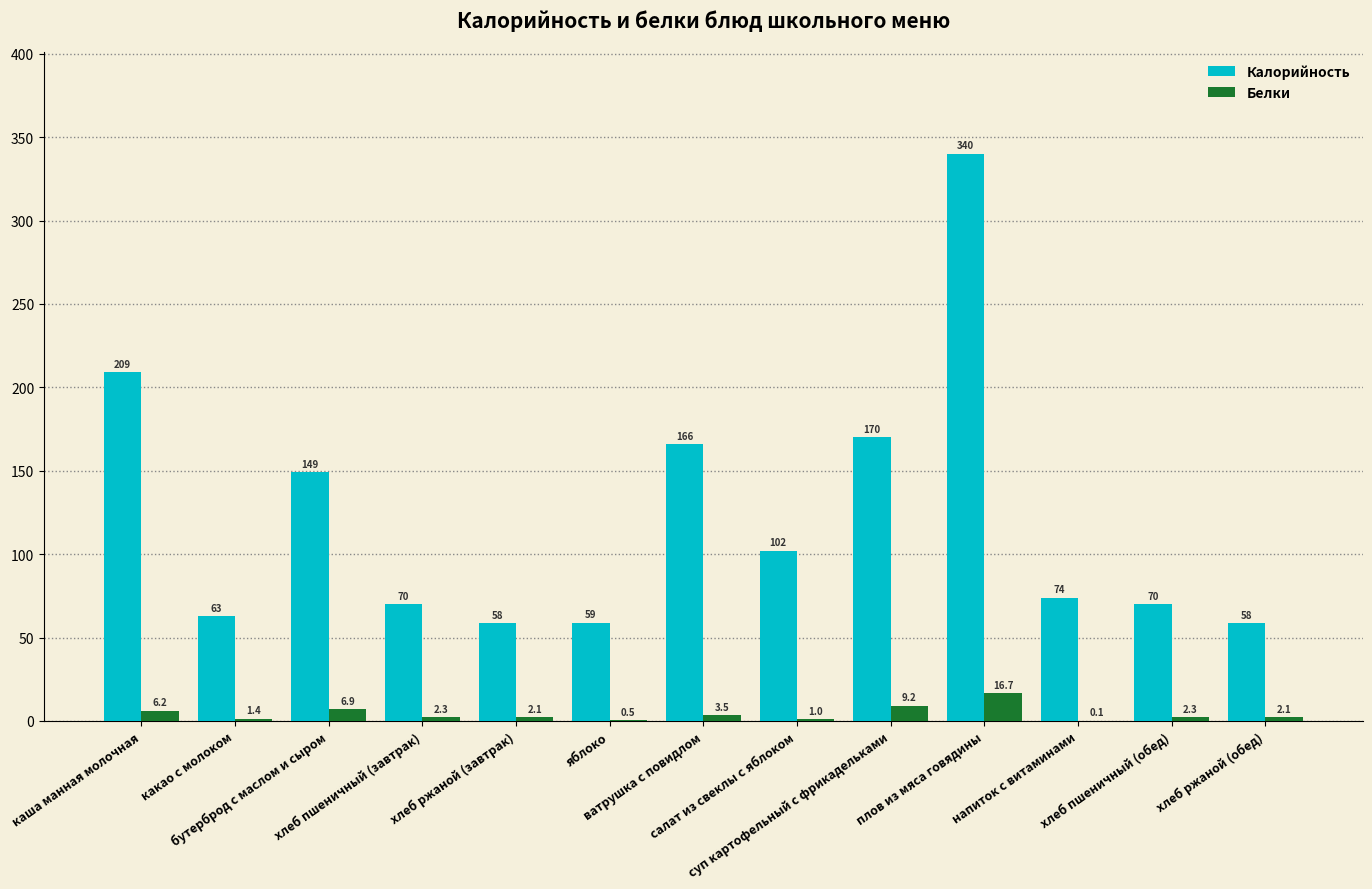

Does the chart contain stacked bars?

No